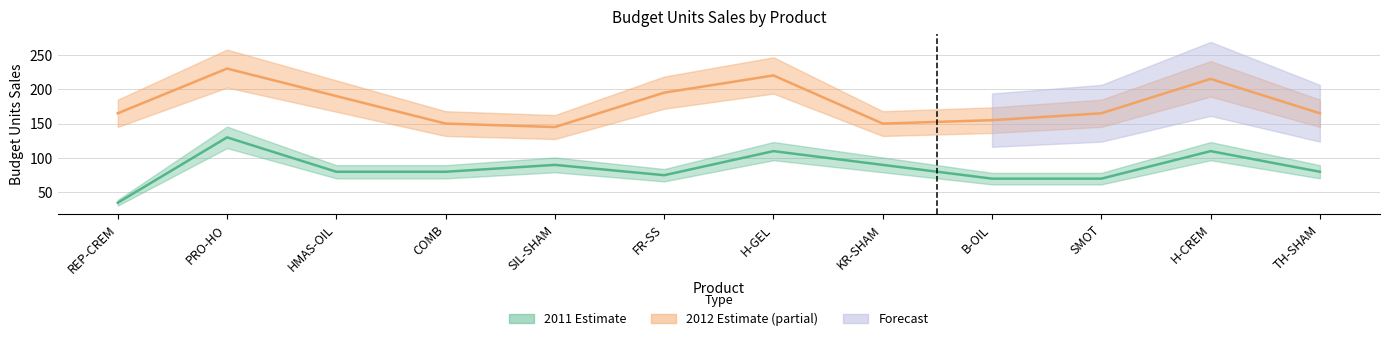

What is the value of the 2012 point at the 12th from the left?

165